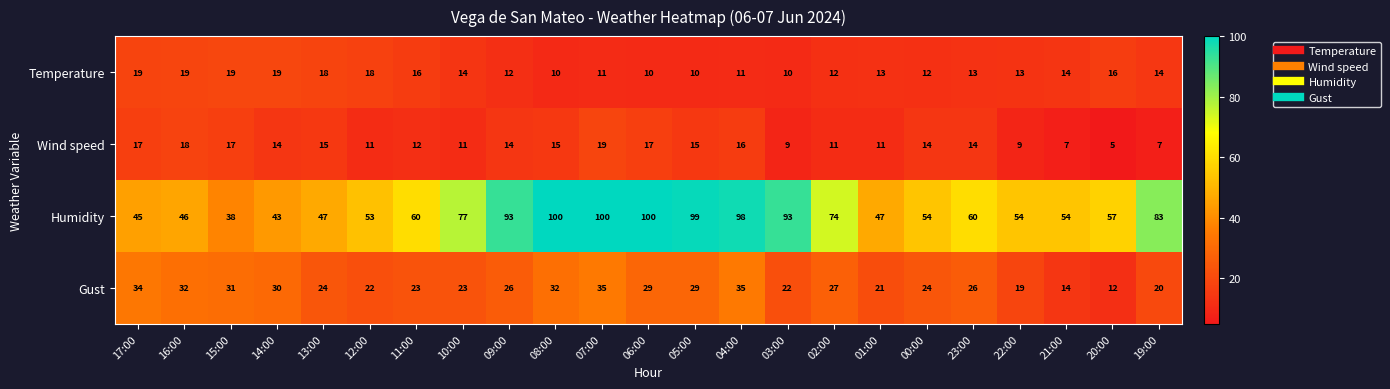

What is the smallest value displayed?

5